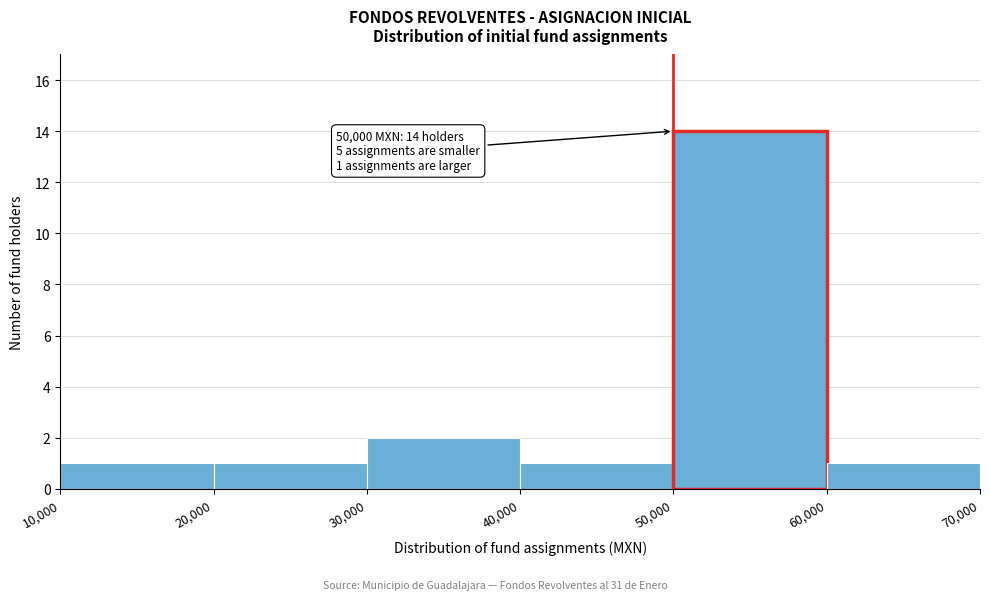

Over which range of the x-axis is the bar tallest?

50,000 to 60,000